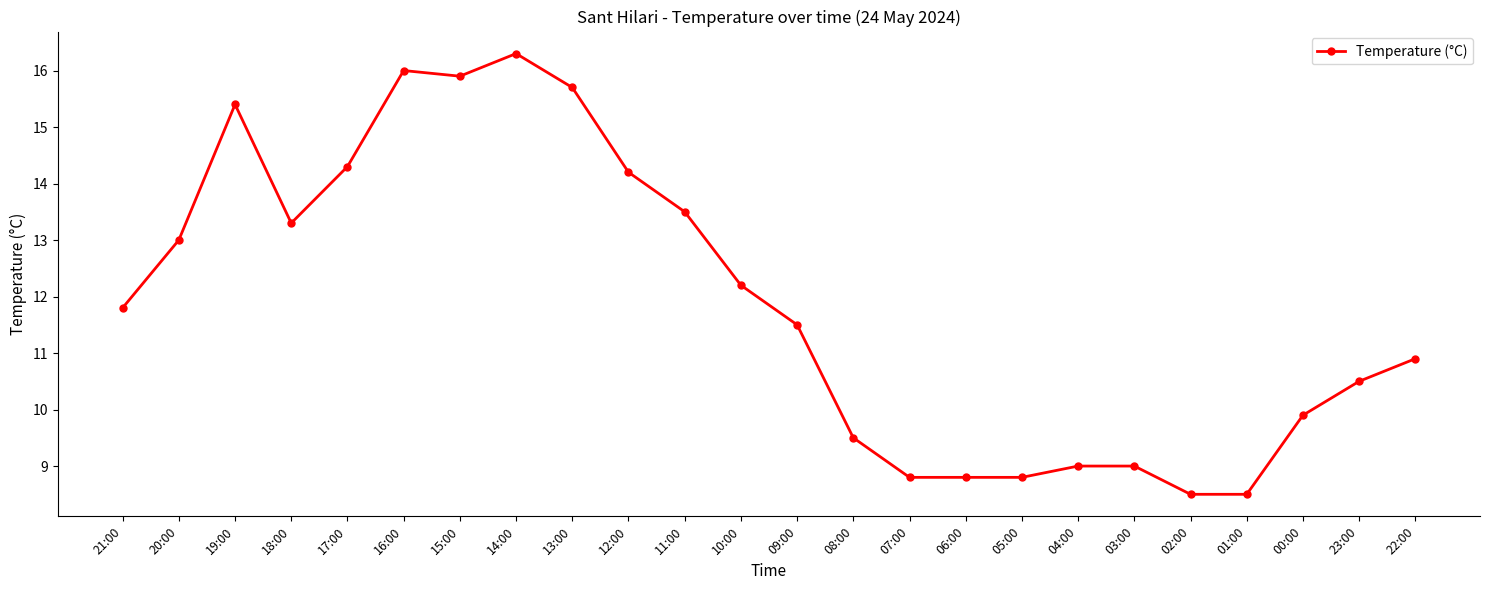

What is the smallest value displayed?

8.5